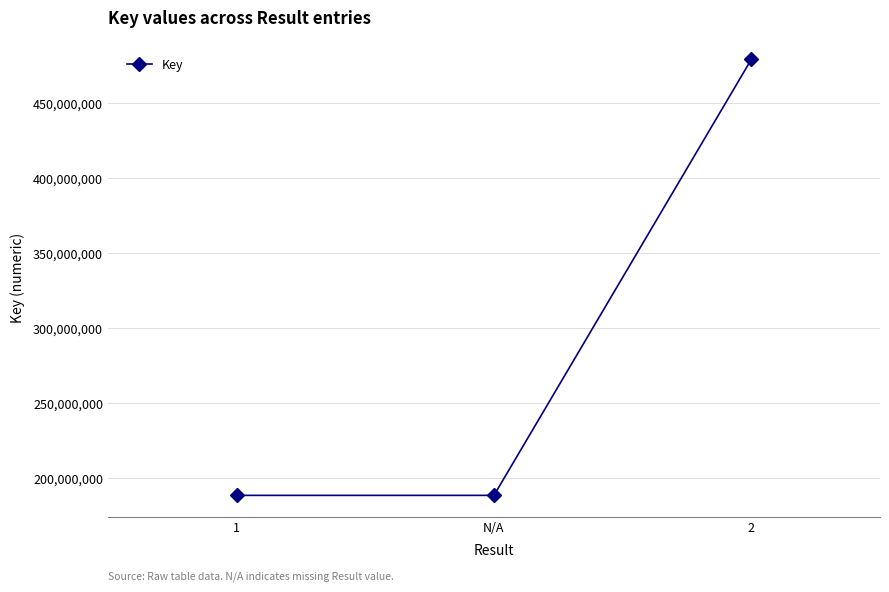

Is it true that the value at 2 is 319756163?

False